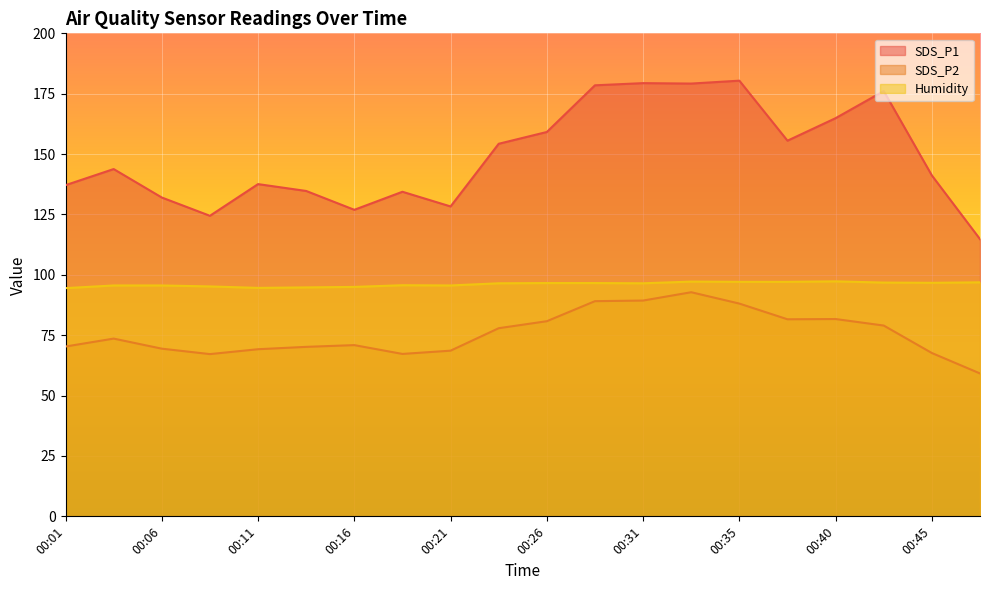

Reading left to right, list all the values displayed in this chart.

SDS_P1: 137.1	143.8	132.0	124.5	137.6	134.7	126.9	134.4	128.3	154.3	159.2	178.5	179.4	179.2	180.4	155.6	164.9	176.1	141.2	114.8
SDS_P2: 70.3	73.6	69.4	67.2	69.2	70.2	70.9	67.2	68.6	77.9	80.8	89.1	89.3	92.8	88.1	81.6	81.7	79.0	67.6	59.2
Humidity: 94.5	95.6	95.6	95.2	94.6	94.8	95.0	95.7	95.6	96.5	96.6	96.6	96.5	97.2	97.1	97.1	97.3	96.8	96.7	96.9